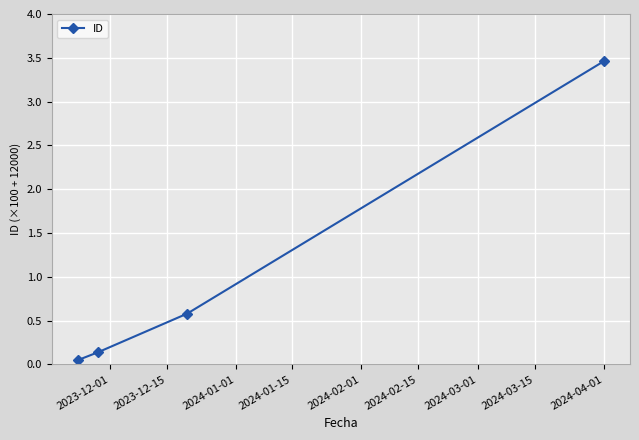

What is the difference between the second highest and minimum values?

0.5